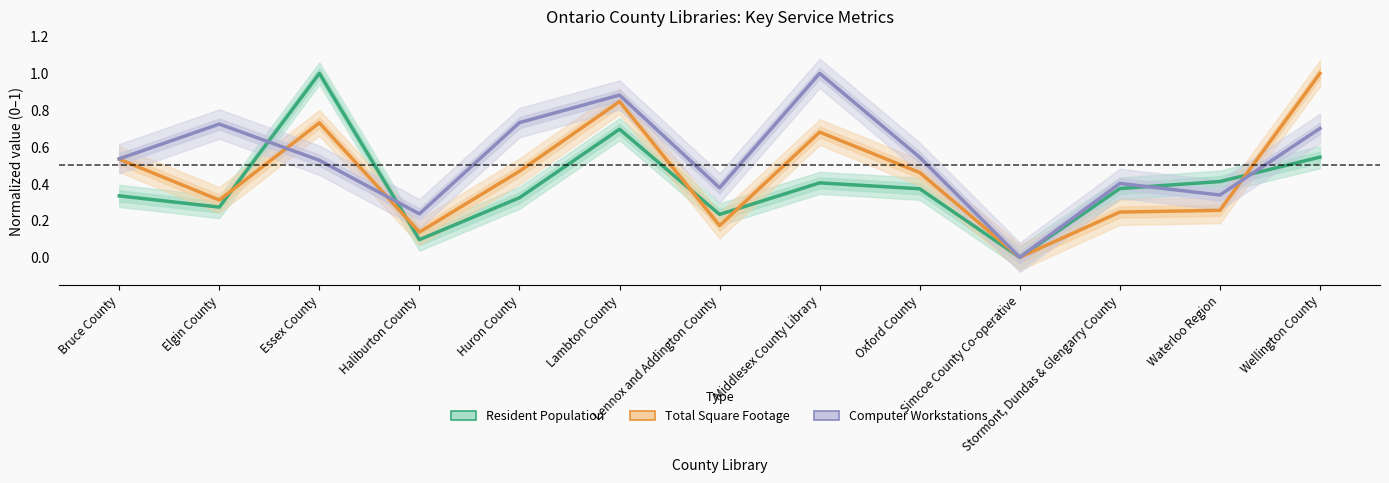

Which series changed the most between Huron County and Wellington County?

Total Square Footage (normalized)